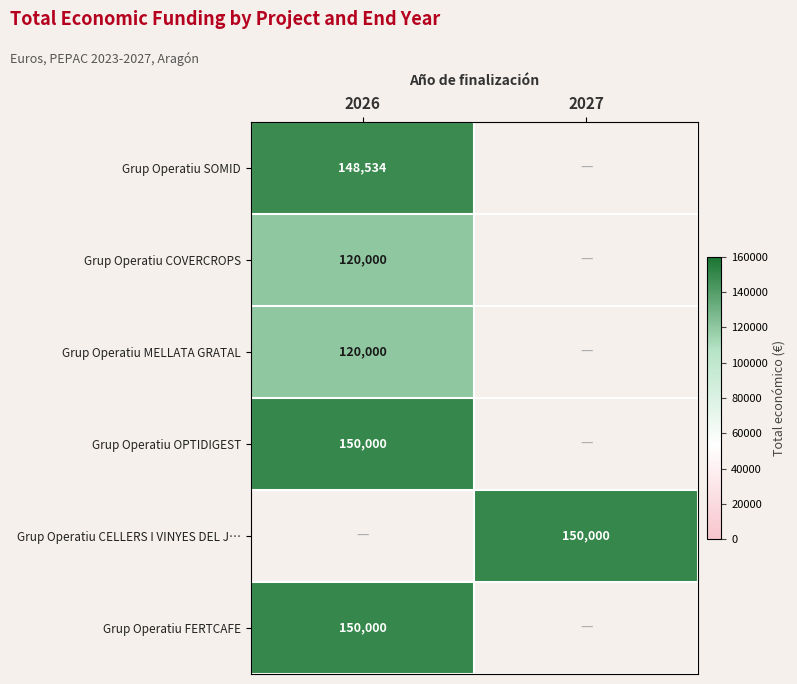

How many data points does each series have?

2